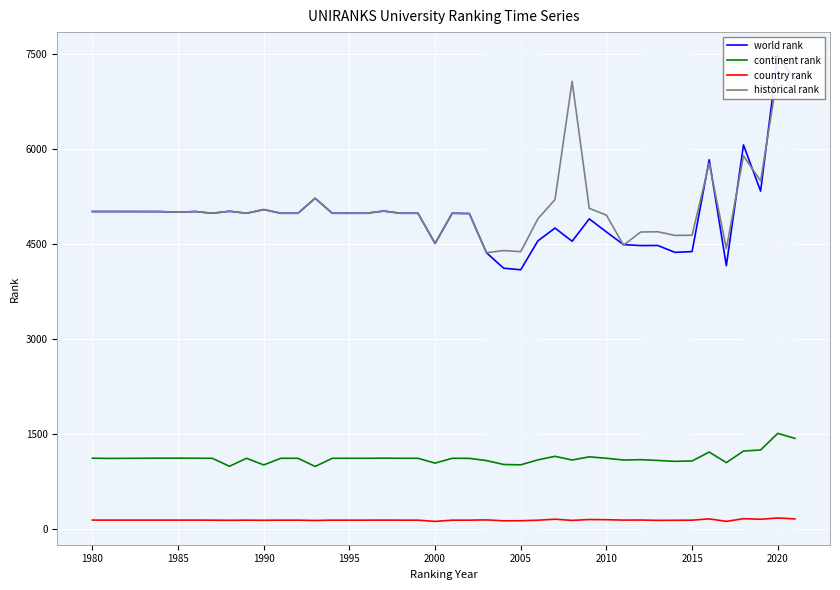

True or false: country rank has a value of 143 at 2015.

True